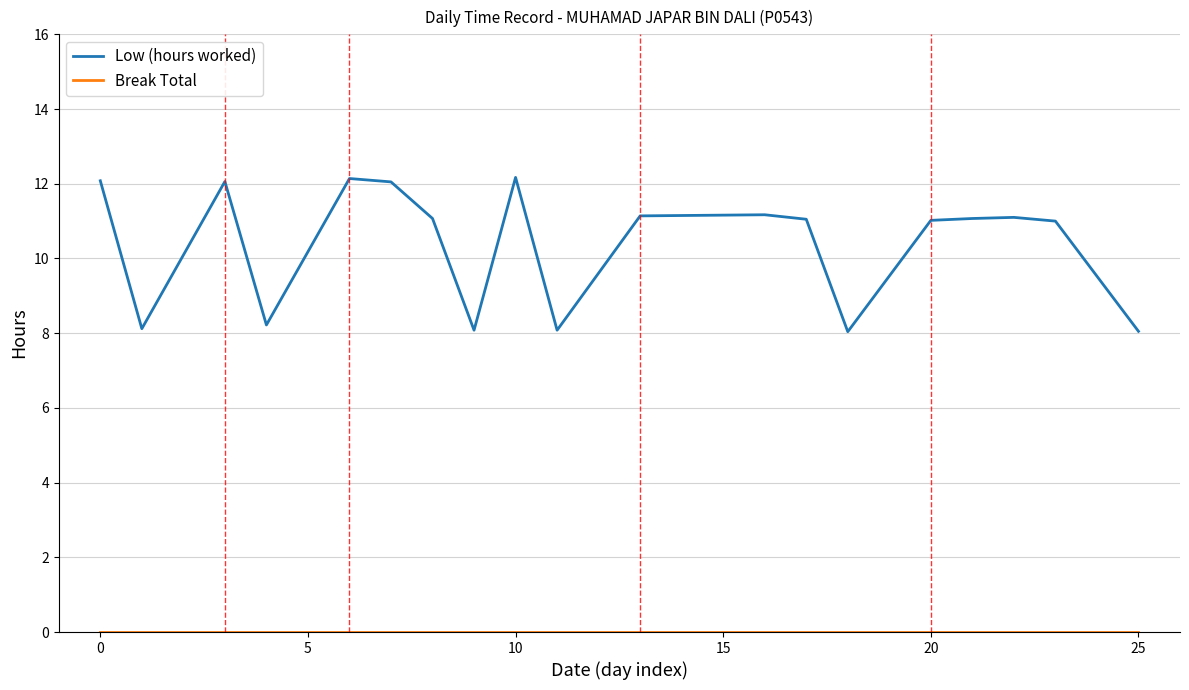

What is the maximum value for Low (hours worked)?

12.2